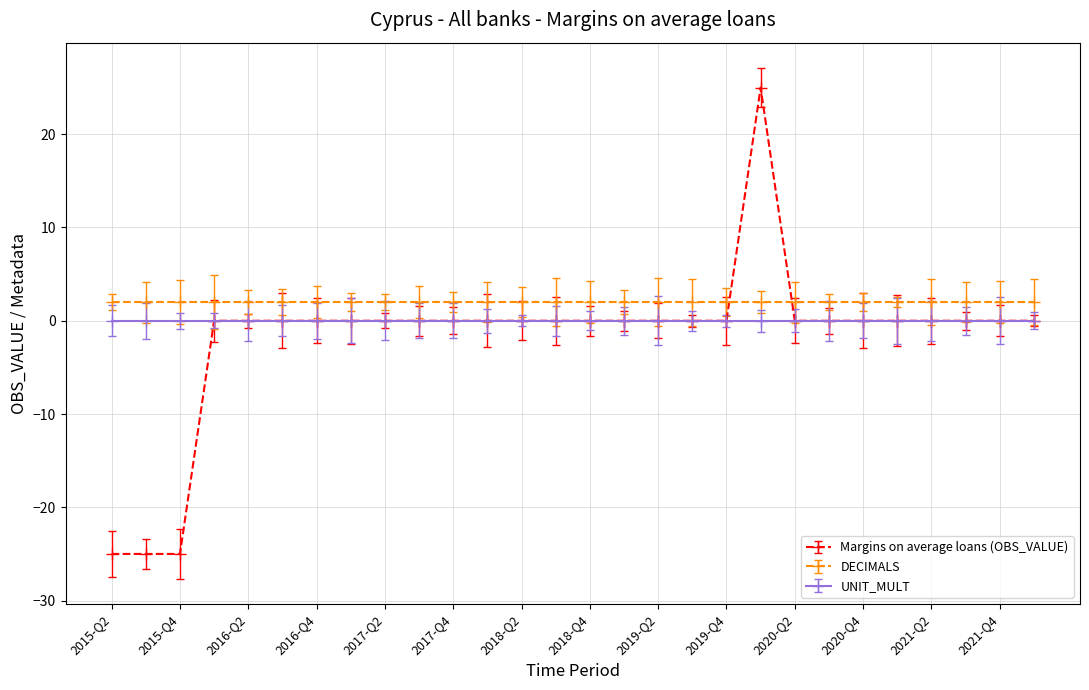

How many distinct data groups are displayed?

3